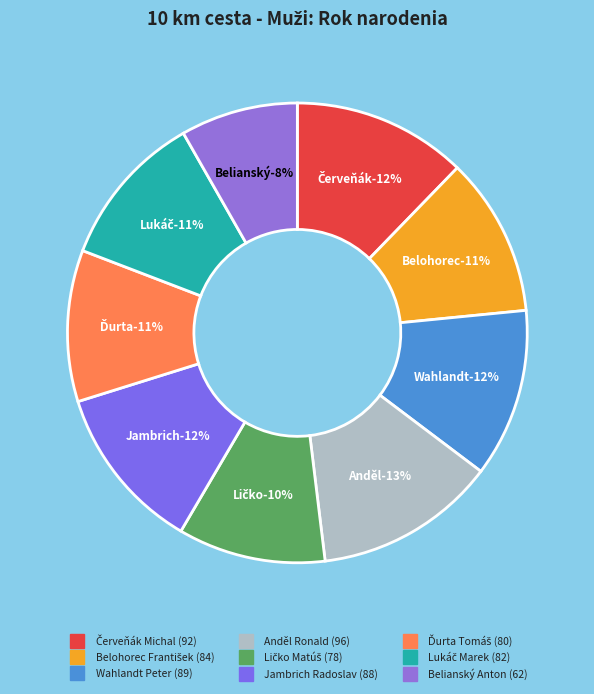

Between Lukáč Marek and Ličko Matúš, which is larger?

Lukáč Marek